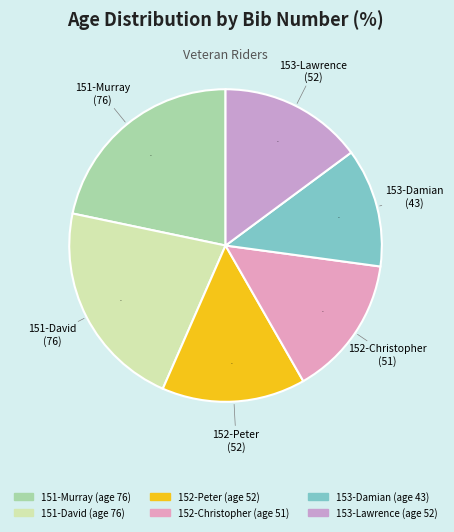

Which has a higher value, 153-Lawrence or 151-Murray?

151-Murray